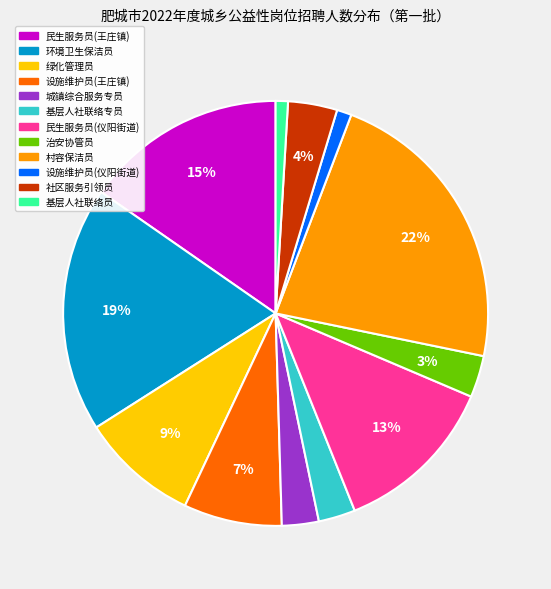

Is there any slice that represents more than half of the pie?

No